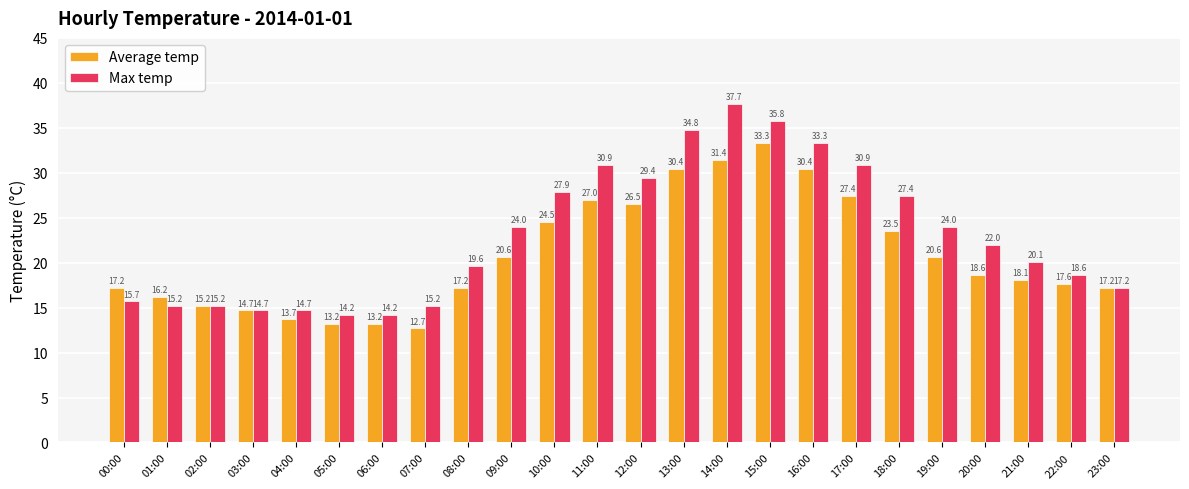

At how many categories does at least one series exceed 16?

18